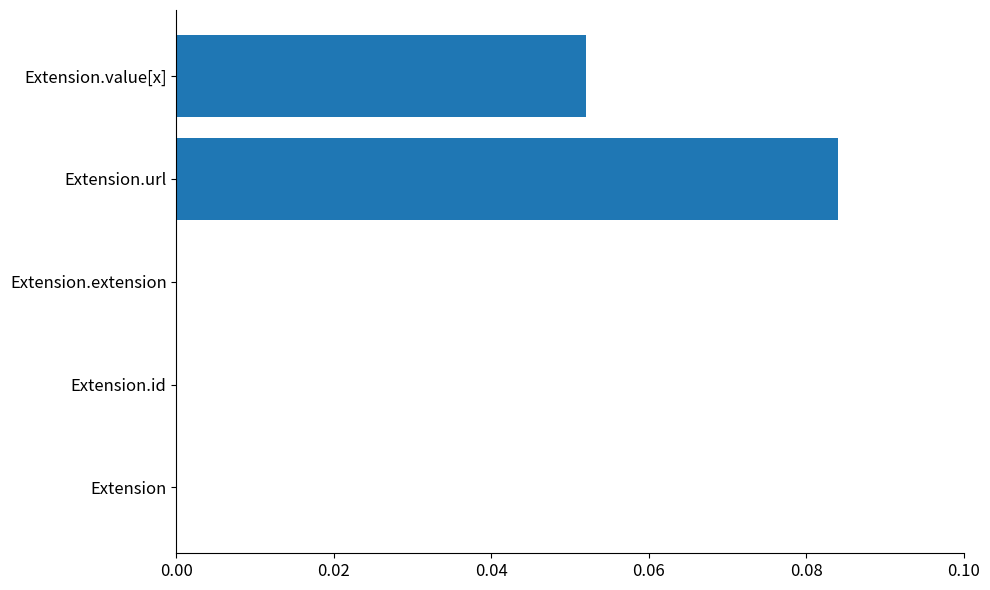

The chart shows a value of 0.0 at Extension. True or false?

True